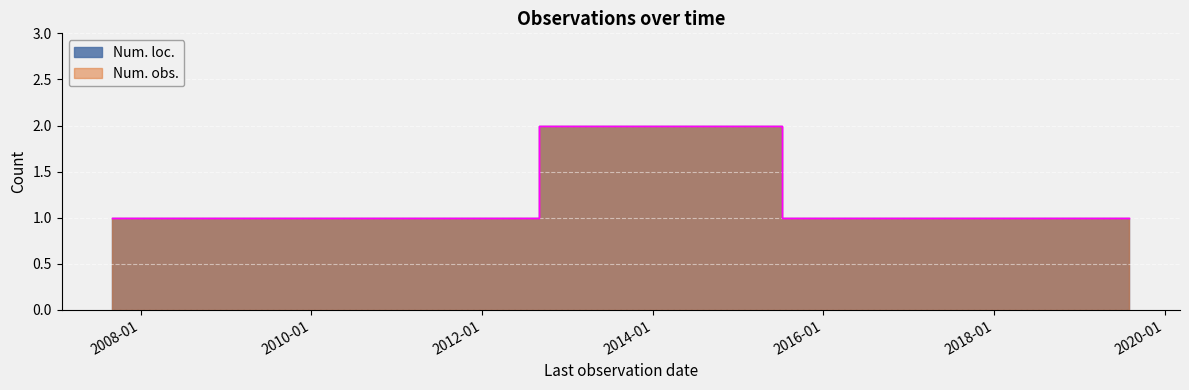

Is it true that Num. obs. equals 1 at 2017-07-31?

True